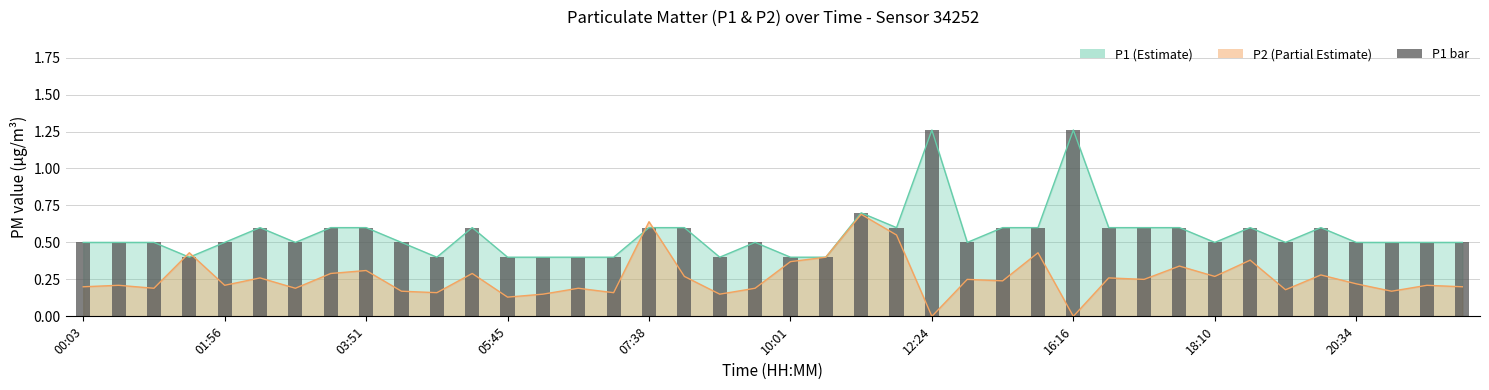

What is the greatest value displayed?

1.3